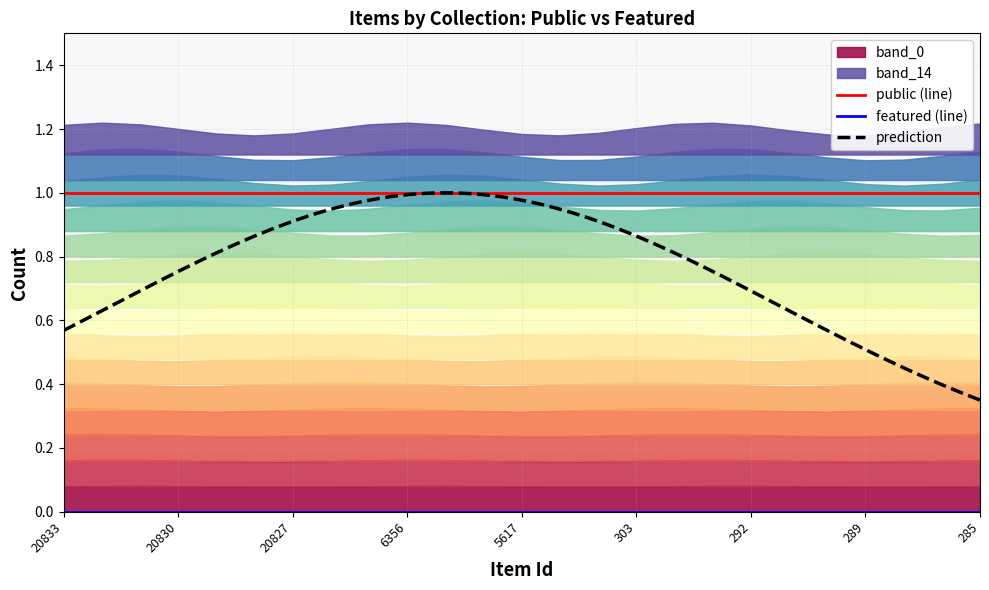

Reading left to right, what are all the values shown in this chart?

public: 20833=1	20832=1	20831=1	20830=1	20829=1	20828=1	20827=1	20825=1	20725=1	6356=1	5619=1	5618=1	5617=1	305=1	304=1	303=1	296=1	295=1	292=1	291=1	290=1	289=1	288=1	286=1	285=1
featured: 20833=0	20832=0	20831=0	20830=0	20829=0	20828=0	20827=0	20825=0	20725=0	6356=0	5619=0	5618=0	5617=0	305=0	304=0	303=0	296=0	295=0	292=0	291=0	290=0	289=0	288=0	286=0	285=0